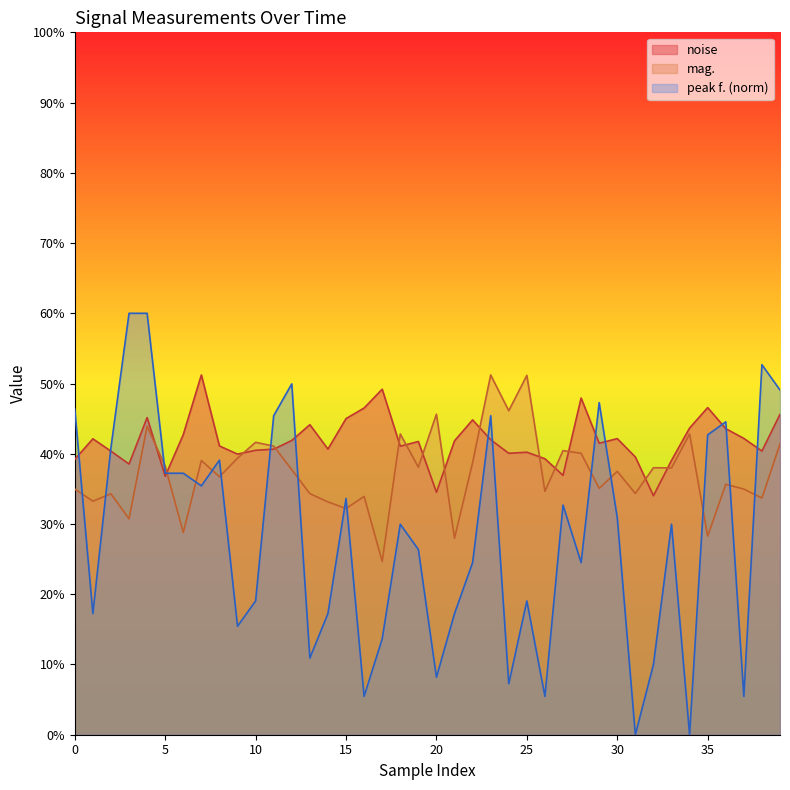

Does the chart display data point markers on the line(s)?

No